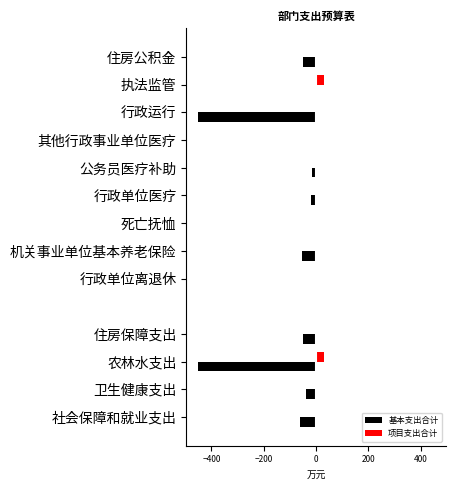

What are all the series names shown in the legend?

基本支出合计, 项目支出合计